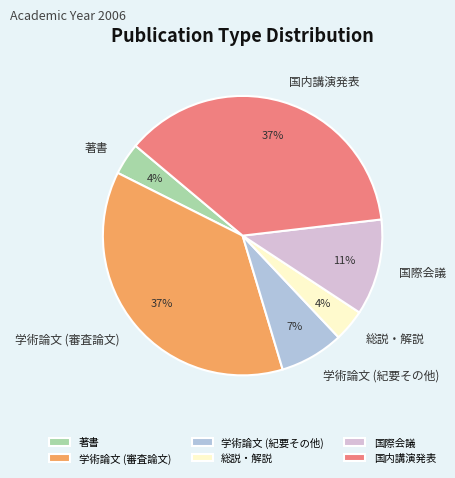

Does any single category account for the majority?

No